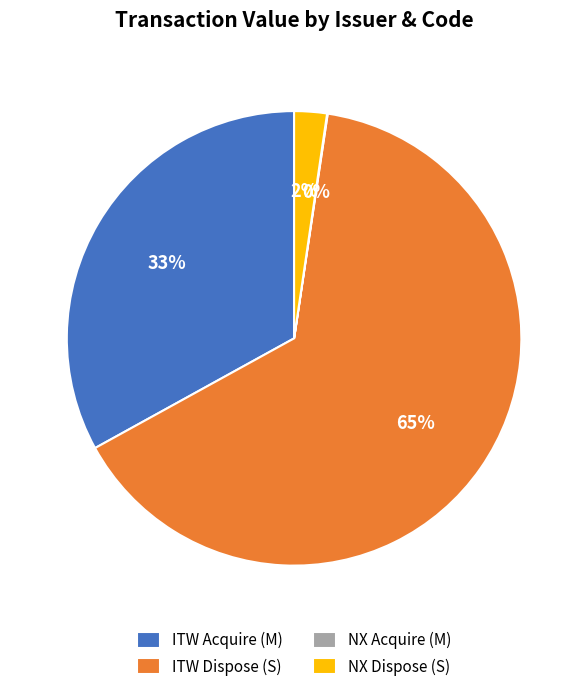

Do ITW Acquire (M) and NX Dispose (S) together represent more than half of the pie?

No